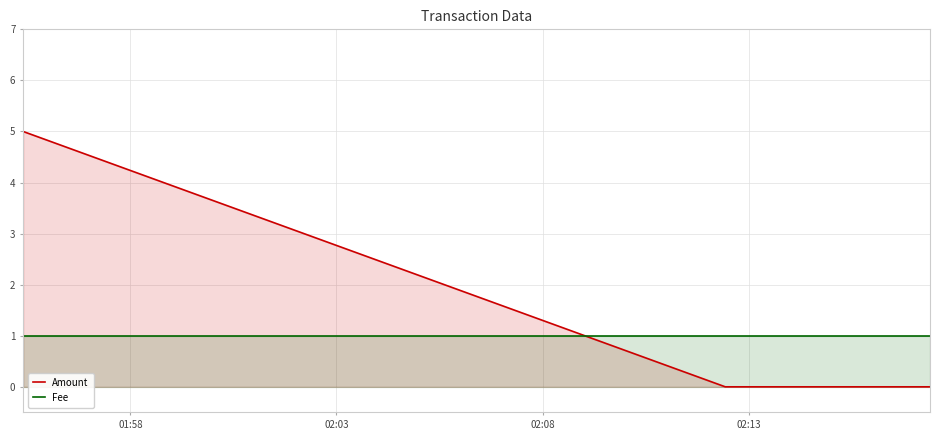

Rank the series by their average value, from highest to lowest.

Amount, Fee